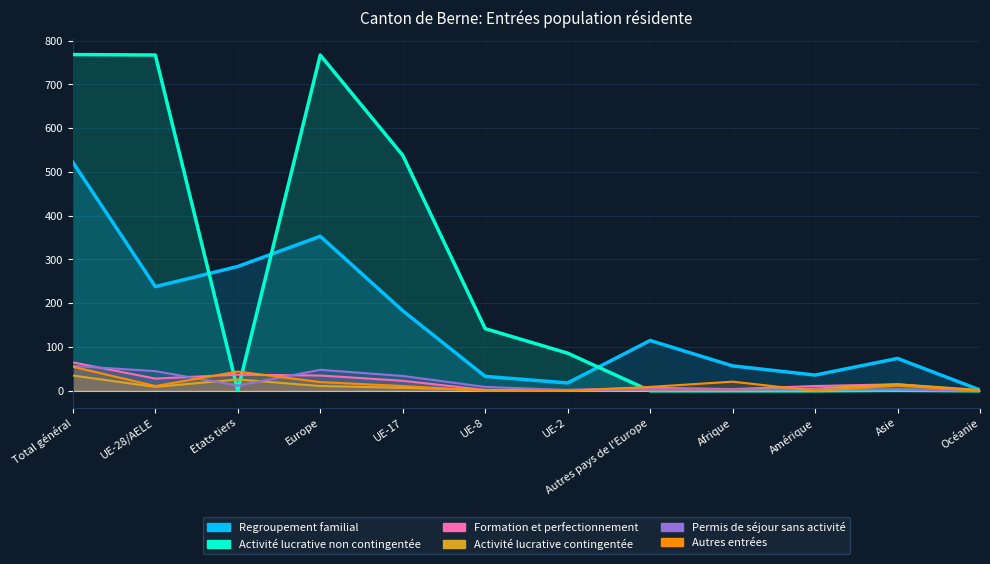

At which label does Regroupement familial first exceed 115?

Total général